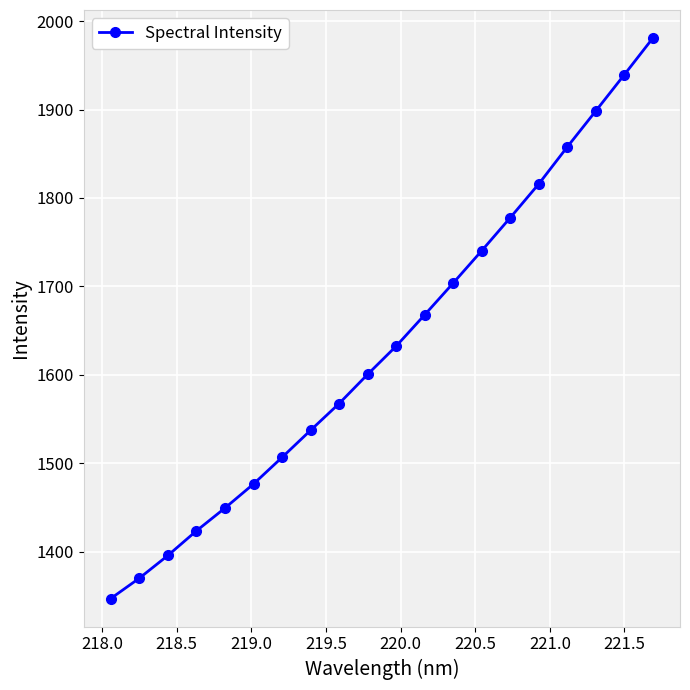

What is the smallest value displayed?

1346.8